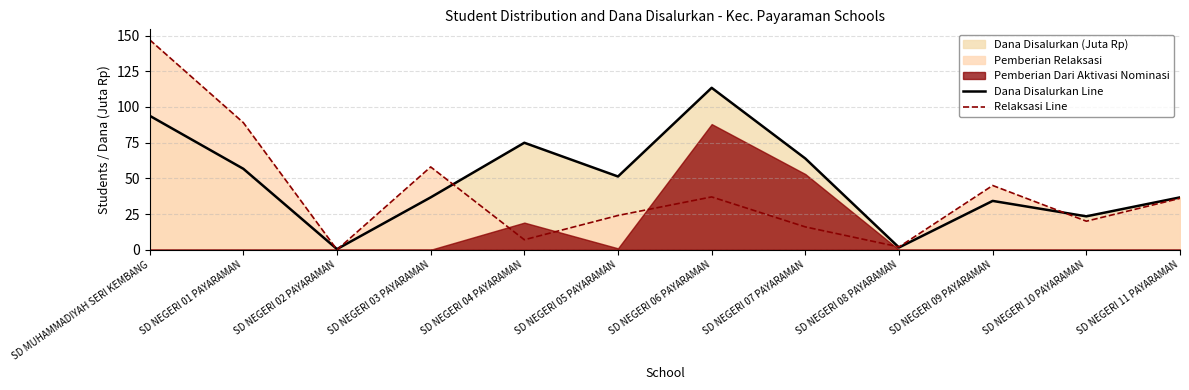

Between SD NEGERI 02 PAYARAMAN and SD NEGERI 04 PAYARAMAN, which is larger?

SD NEGERI 04 PAYARAMAN